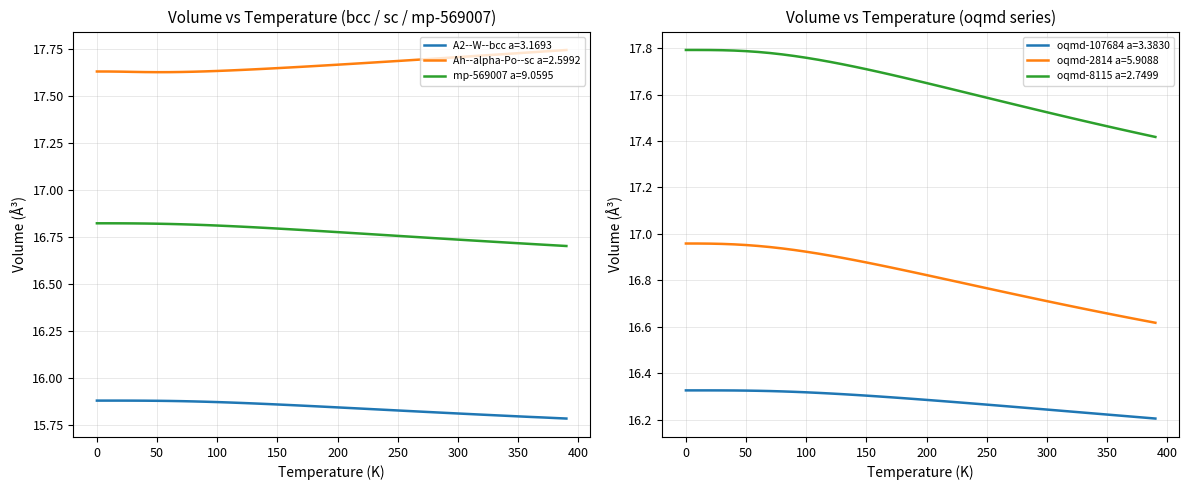

Rank the series by their maximum value, from lowest to highest.

A2--W--bcc a=3.1693, oqmd-107684 a=3.3830, mp-569007 a=9.0595, oqmd-2814 a=5.9088, Ah--alpha-Po--sc a=2.5992, oqmd-8115 a=2.7499